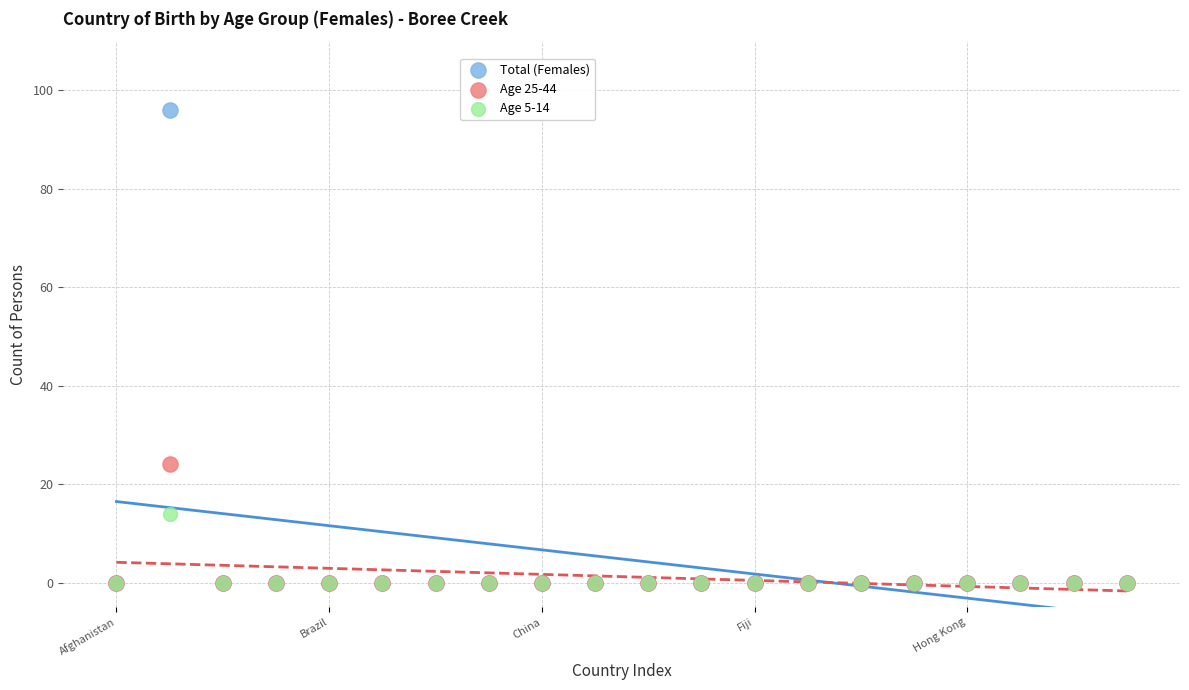

Across all series, what Y value is closest to 48?

24